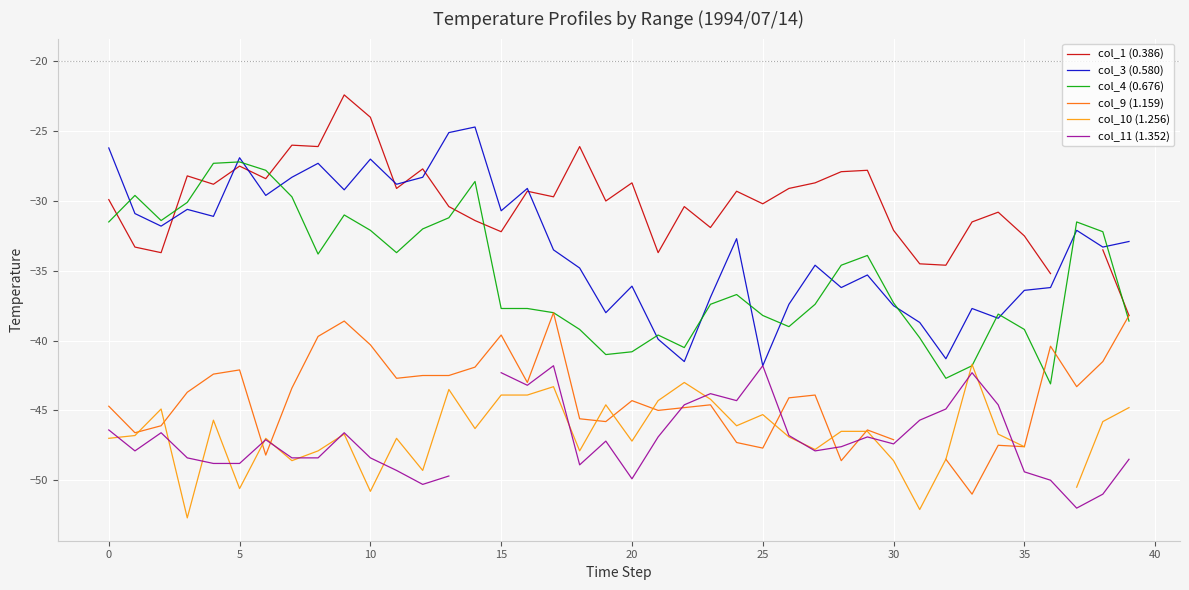

How many negative values does the col_11 (1.352) series have?

39